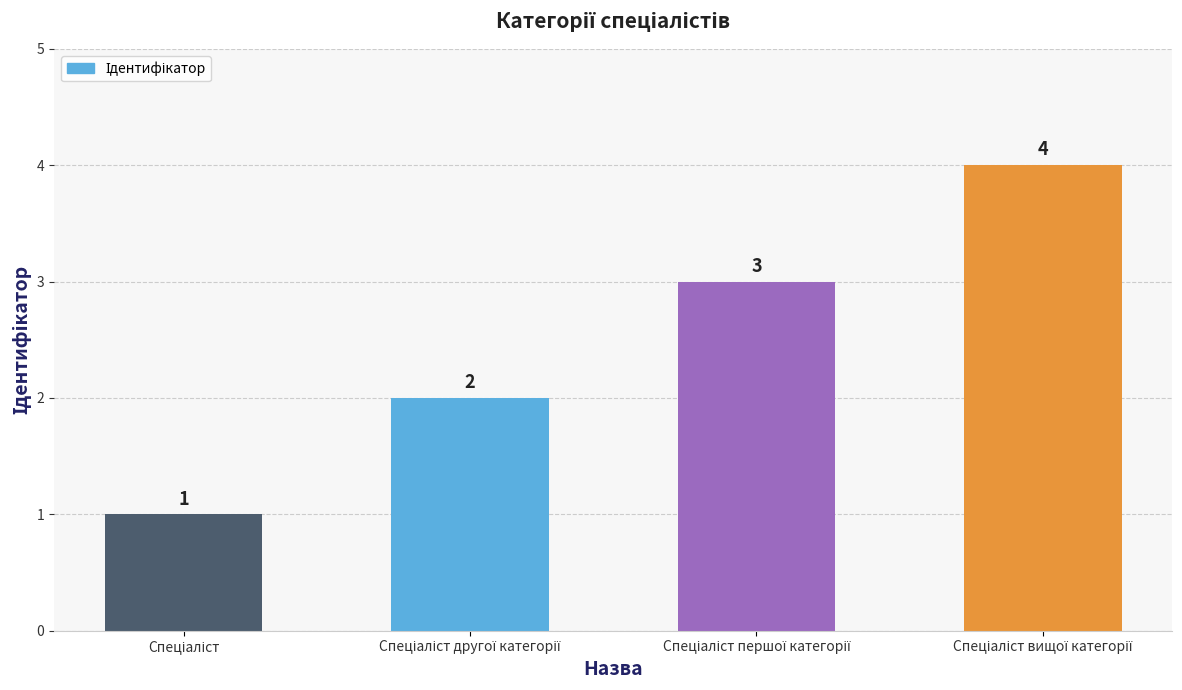

What is the maximum value shown in the chart?

4